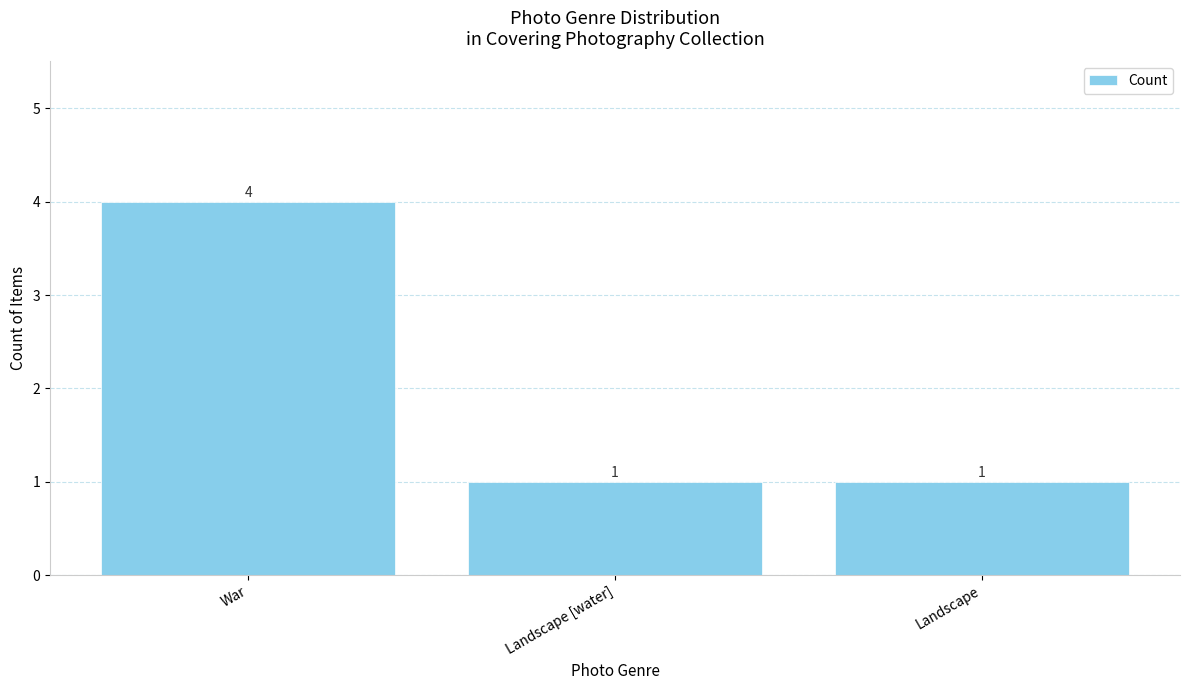

What is the sum of the values at Landscape [water] and War?

5